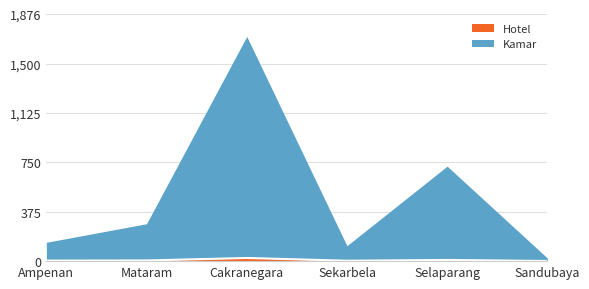

How many lines are shown in the chart?

2